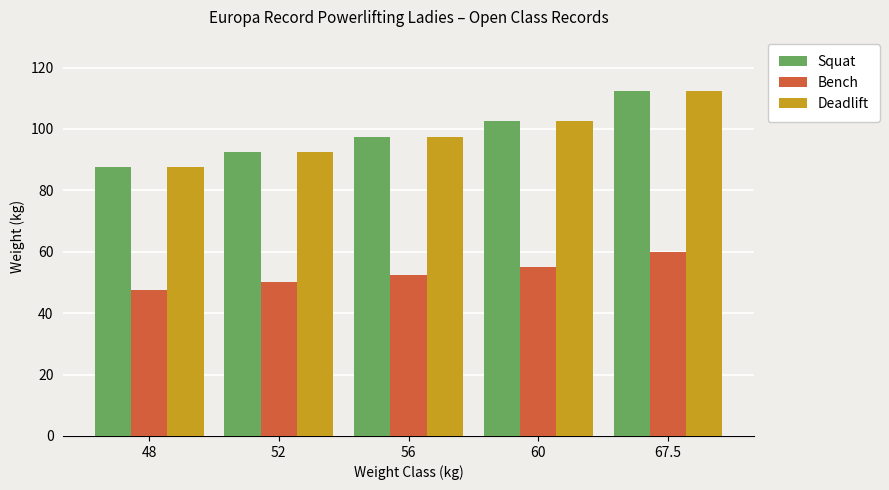

What is the difference between the highest and lowest values at 67.5?

52.5